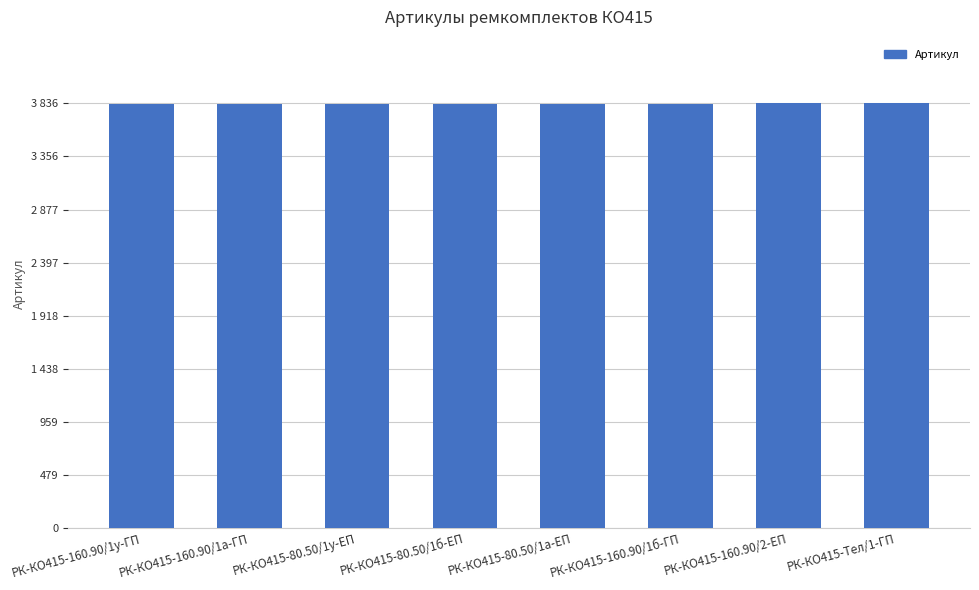

List the labels in order of value, smallest first.

РК-КО415-80.50/1а-ЕП, РК-КО415-80.50/1б-ЕП, РК-КО415-80.50/1у-ЕП, РК-КО415-160.90/1а-ГП, РК-КО415-160.90/1б-ГП, РК-КО415-160.90/1у-ГП, РК-КО415-160.90/2-ЕП, РК-КО415-Тел/1-ГП